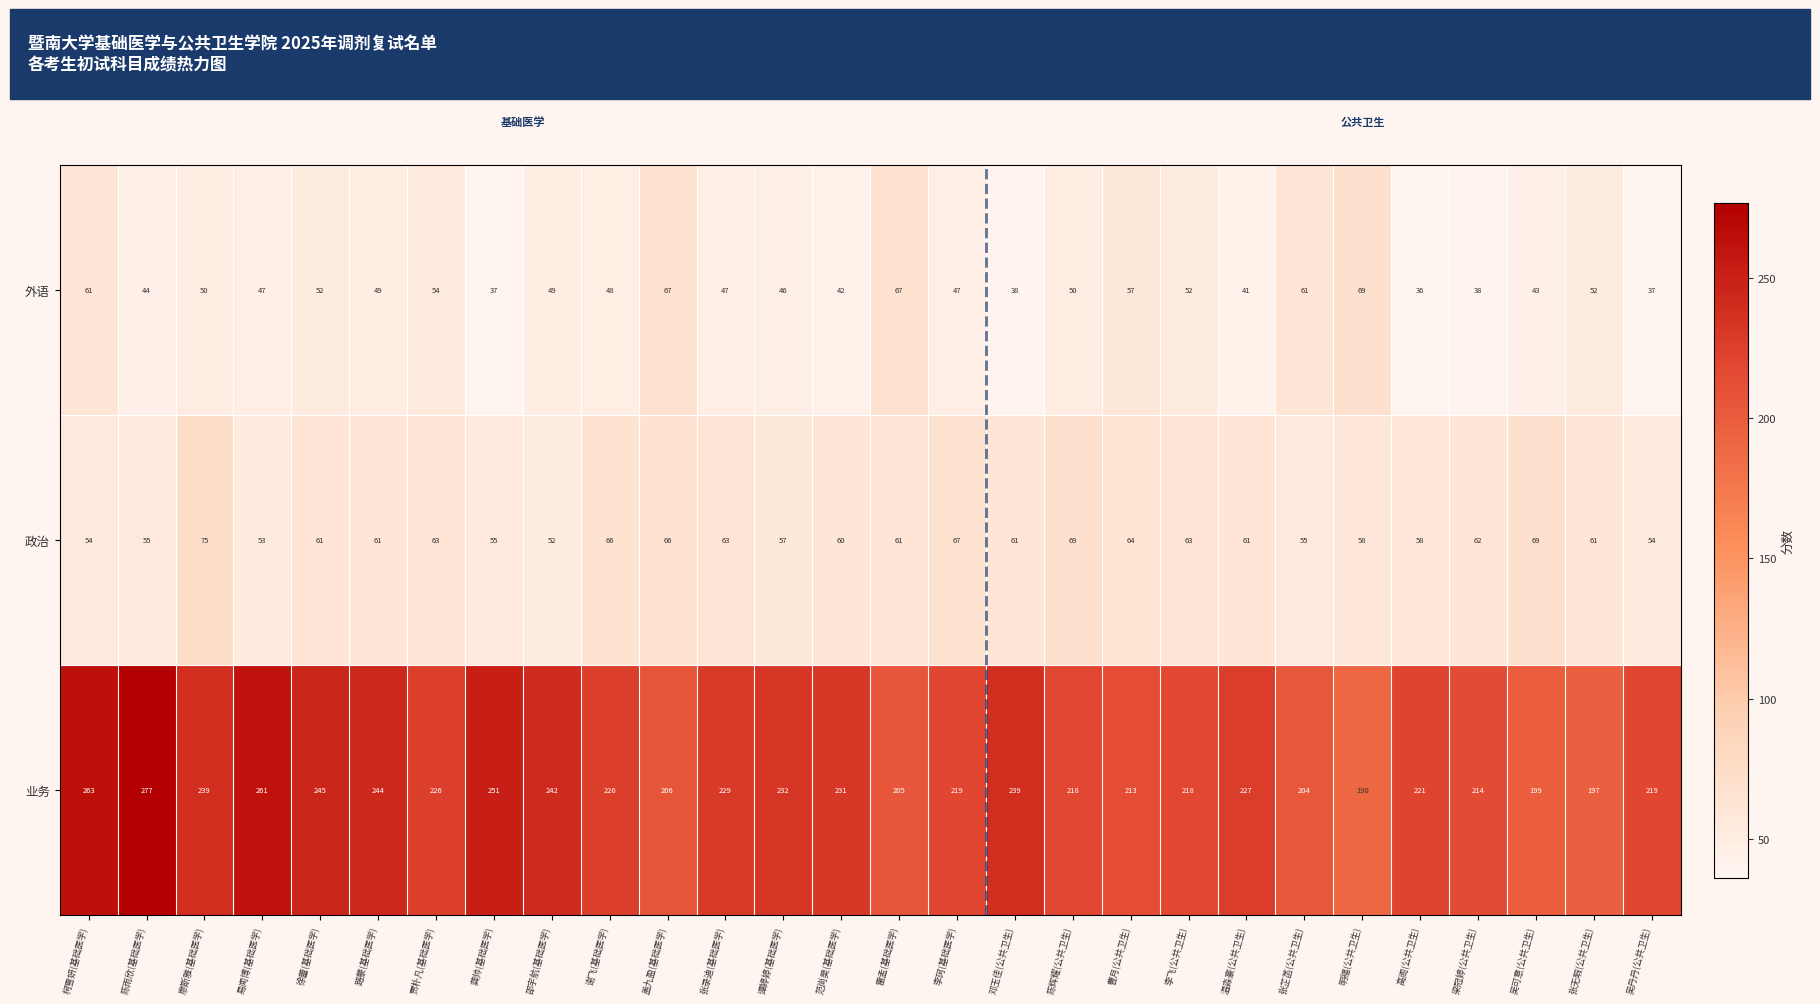

What is the approximate value of 政治 at 龚帅(基础医学), to the nearest 5?

55